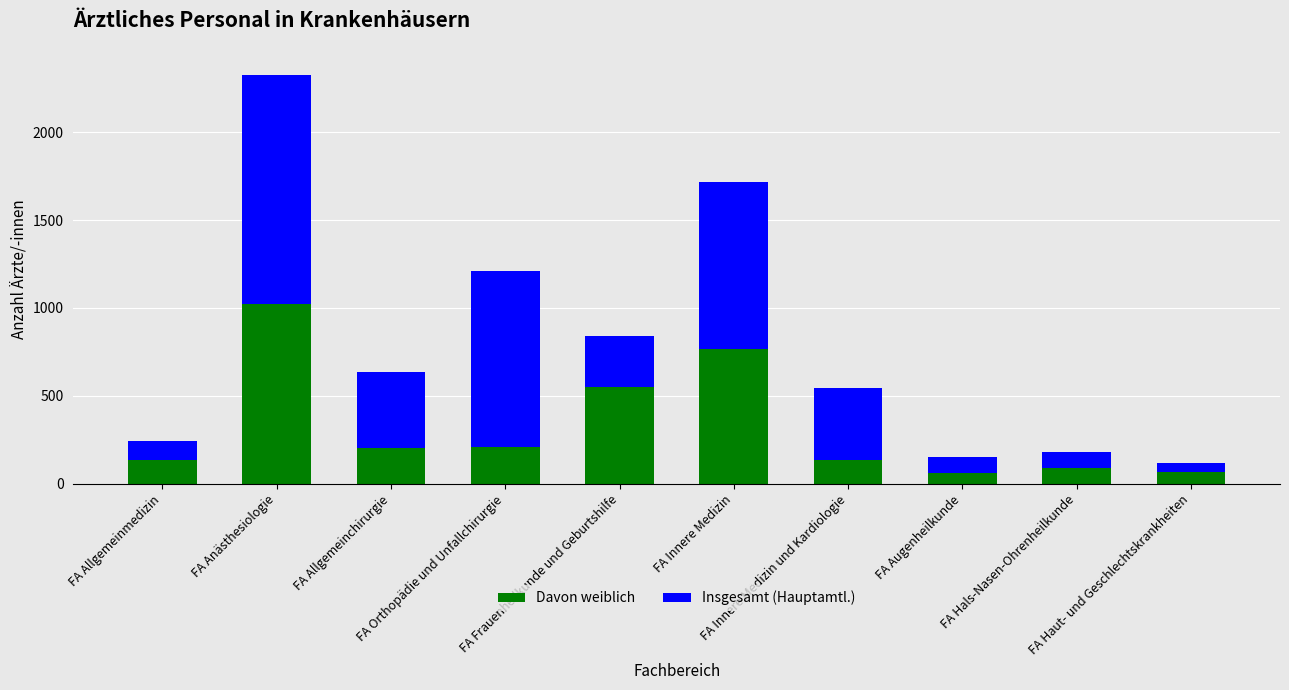

What is the difference between the maximum and second lowest values in the Davon weiblich series?

954